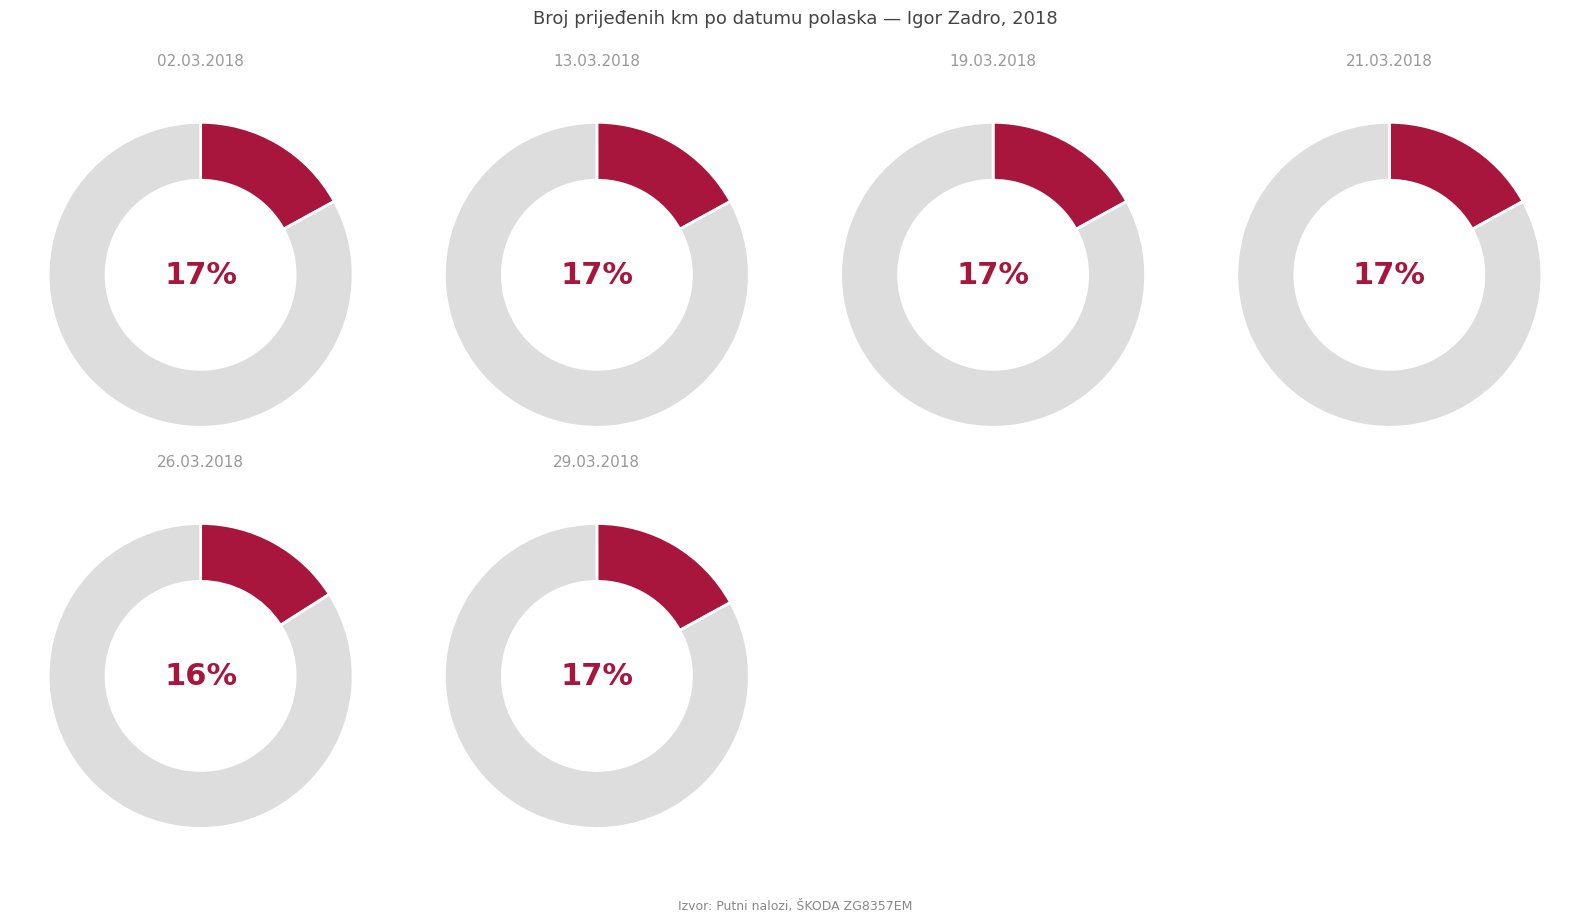

Do 21.03.2018 and 19.03.2018 together represent more than half of the pie?

No